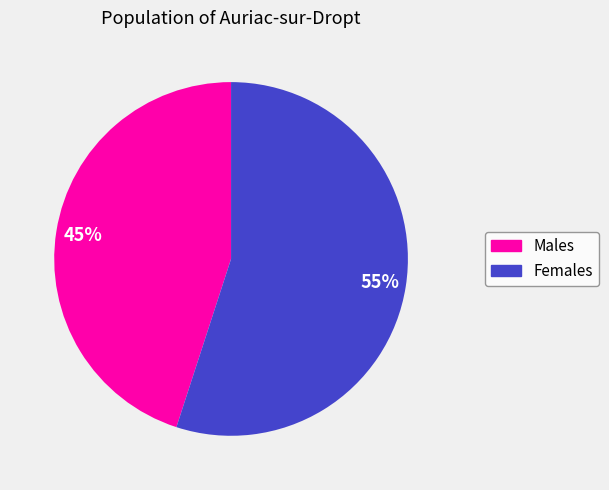

Does any single category account for the majority?

Yes